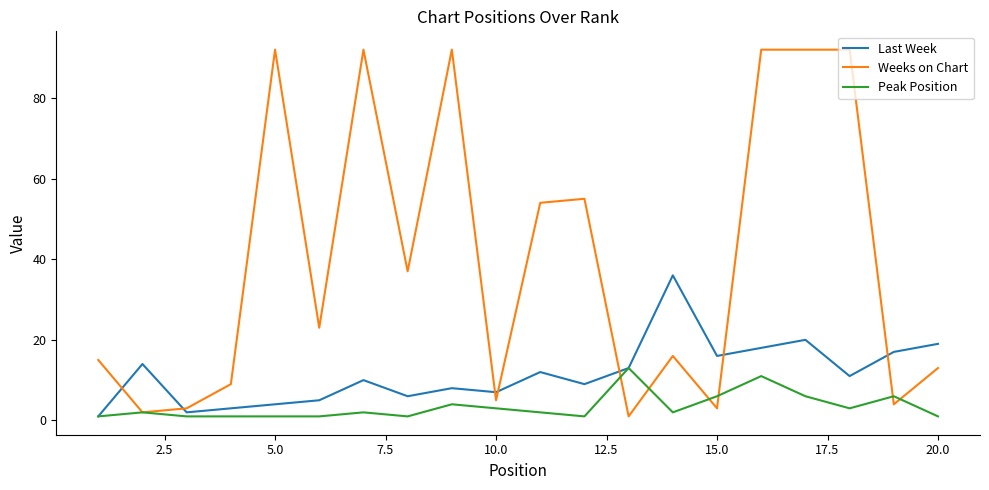

What is the maximum value for Weeks on Chart?

92